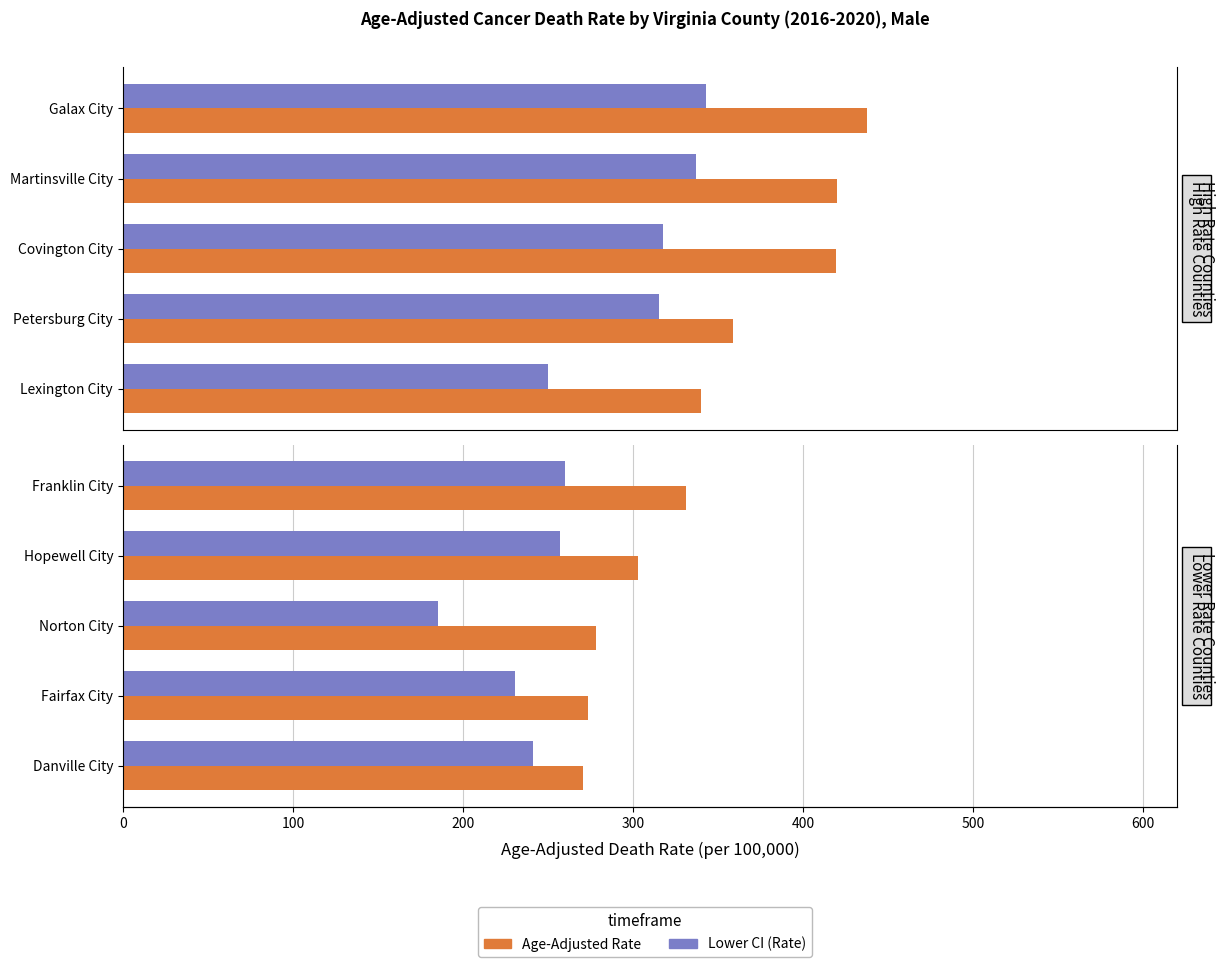

Count the number of data series in this chart.

2